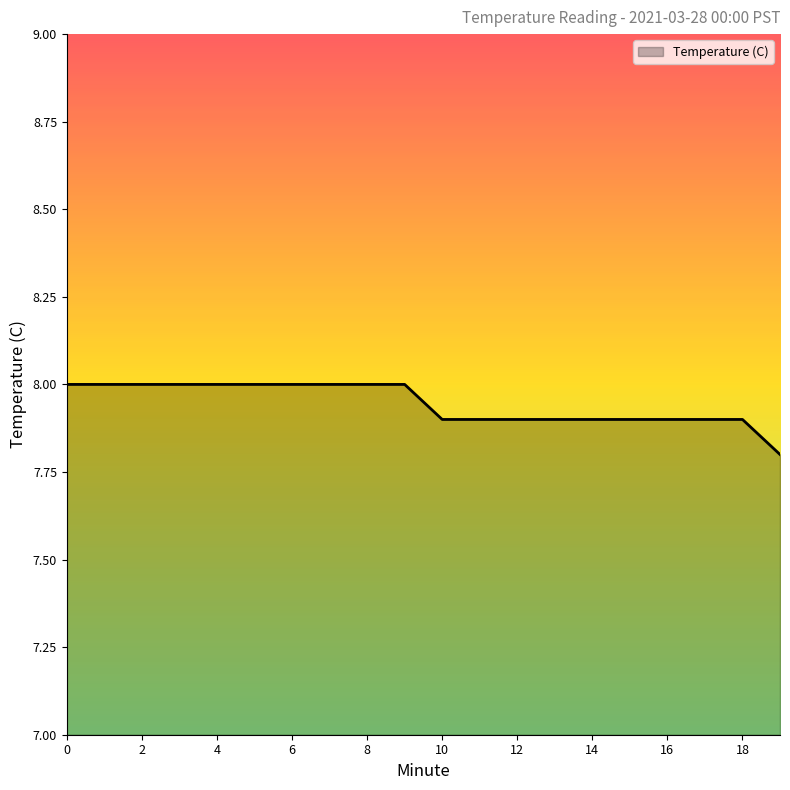

What is the difference between the maximum and minimum values?

0.2